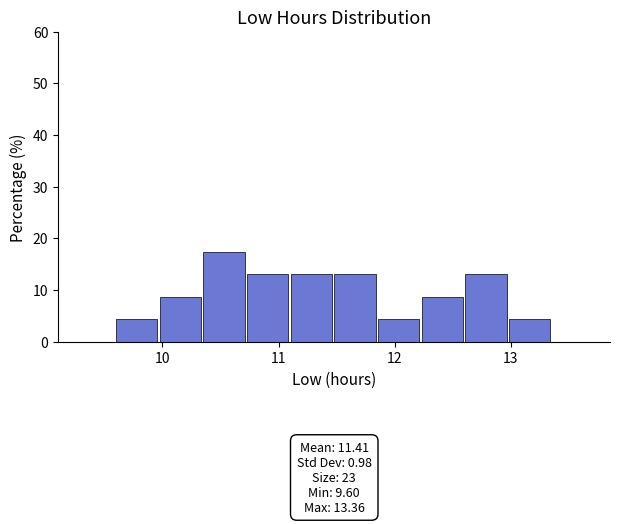

Read against the x-axis, roughly where is the centre of the tallest bar?

10.5